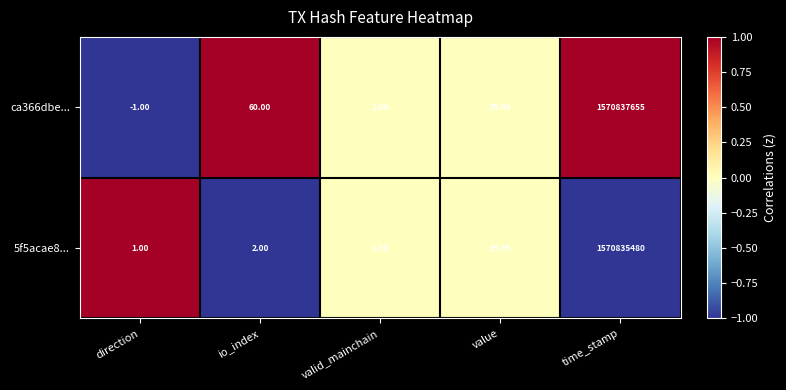

At which label does 5f5acae8... reach its peak?

time_stamp